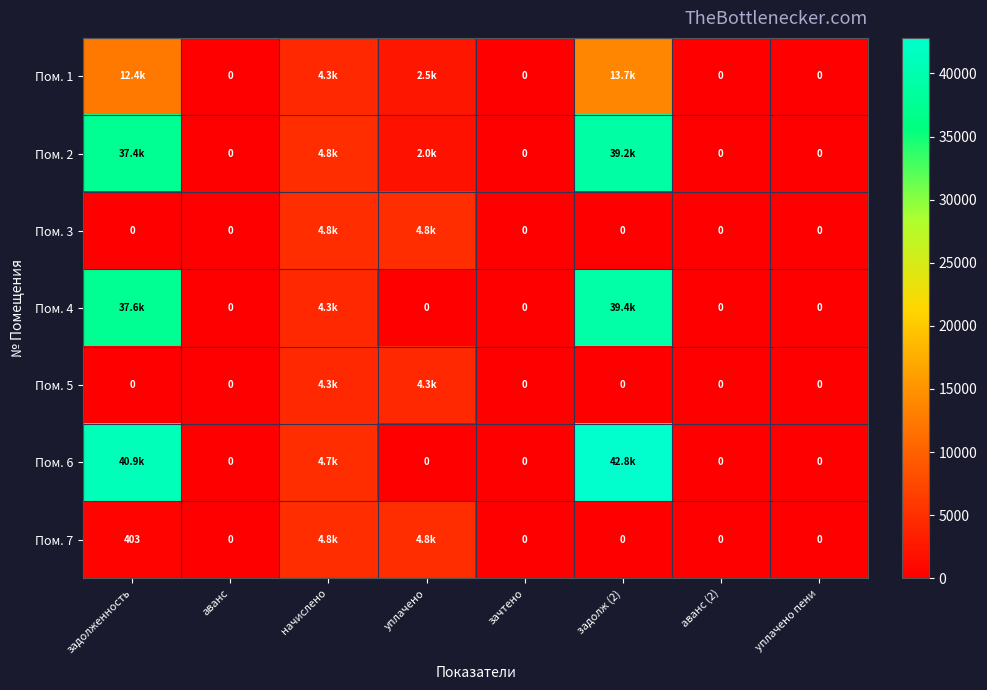

List the series in order of their peak value, highest first.

Пом. 6, Пом. 4, Пом. 2, Пом. 1, Пом. 3, Пом. 7, Пом. 5